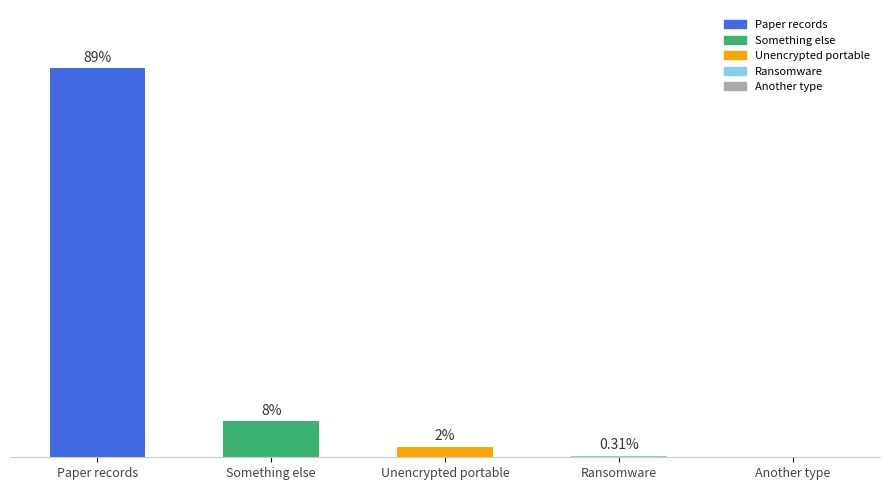

Which category has the highest value across all series?

Paper records